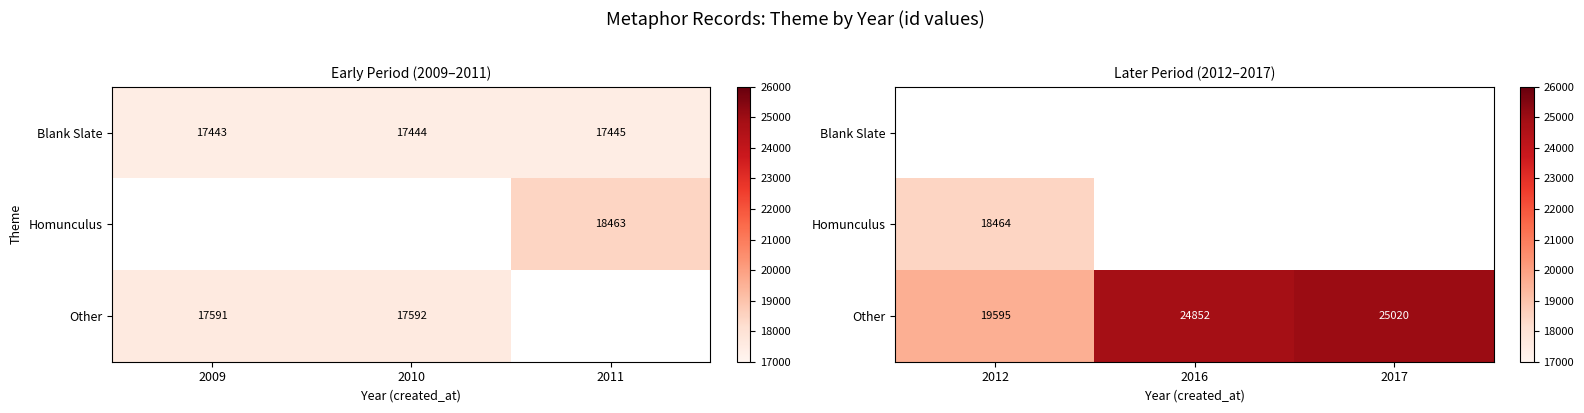

True or false: Other has a value of 12839.4 at 2016.

False